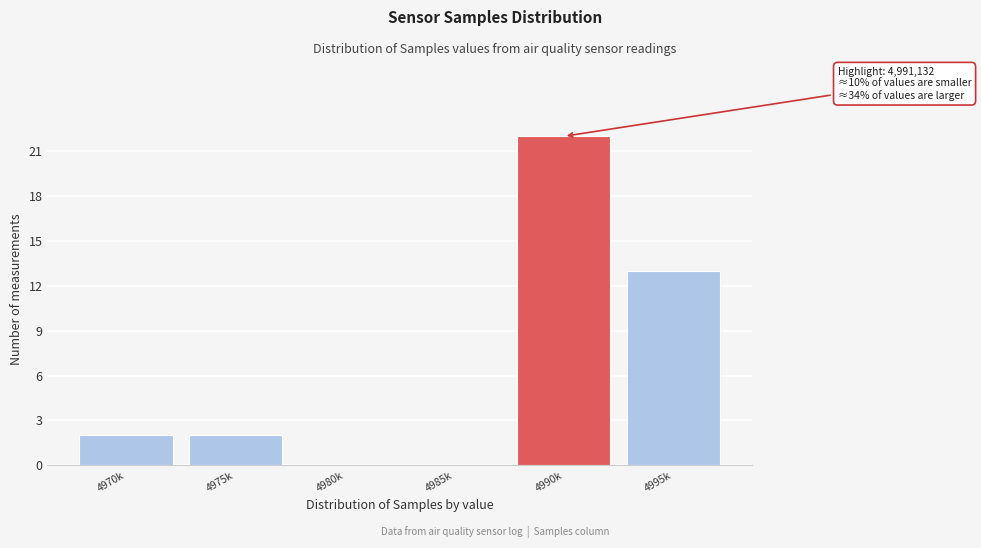

Reading left to right, what are all the values shown in this chart?

4970k=2	4975k=2	4980k=0	4985k=0	4990k=22	4995k=13